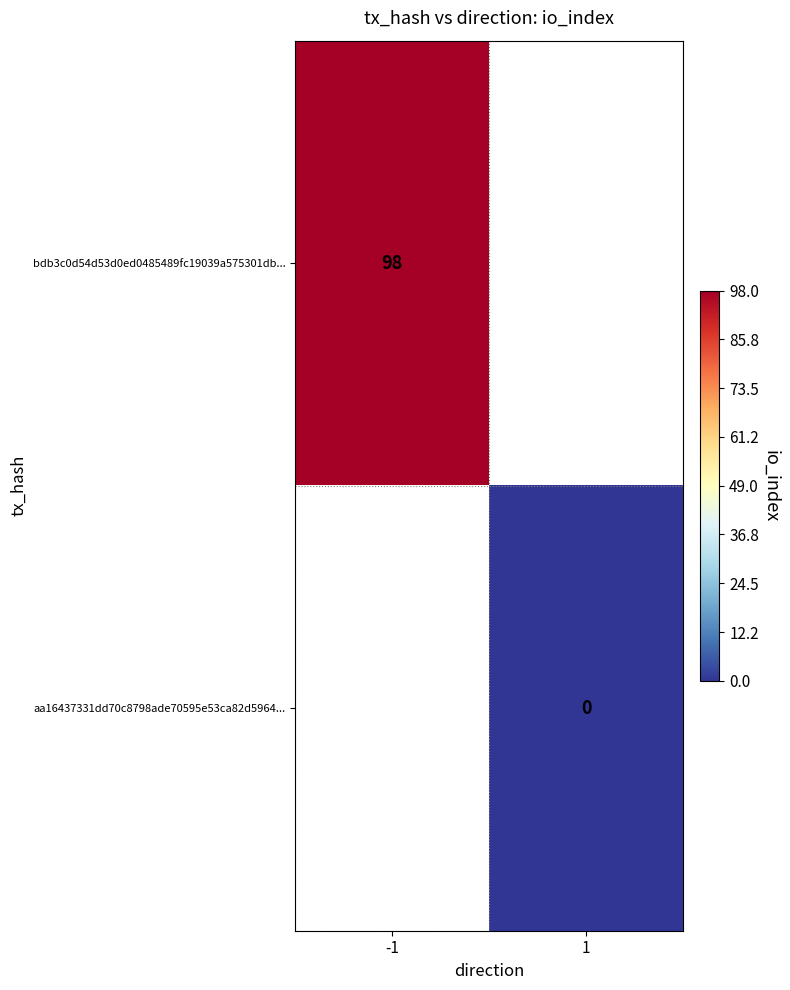

Is it true that bdb3c0d54d53d0ed0485489fc19039a575301db... equals 132 at -1?

False